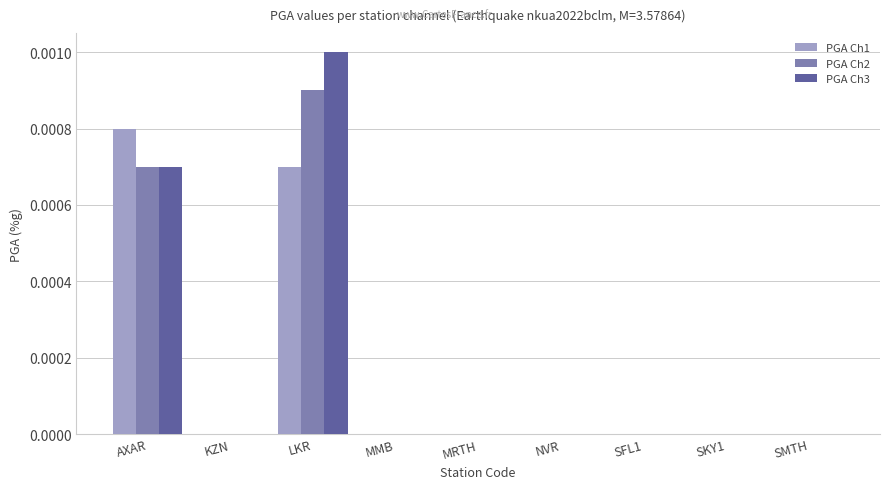

Which series has the largest total across all categories?

PGA Ch3